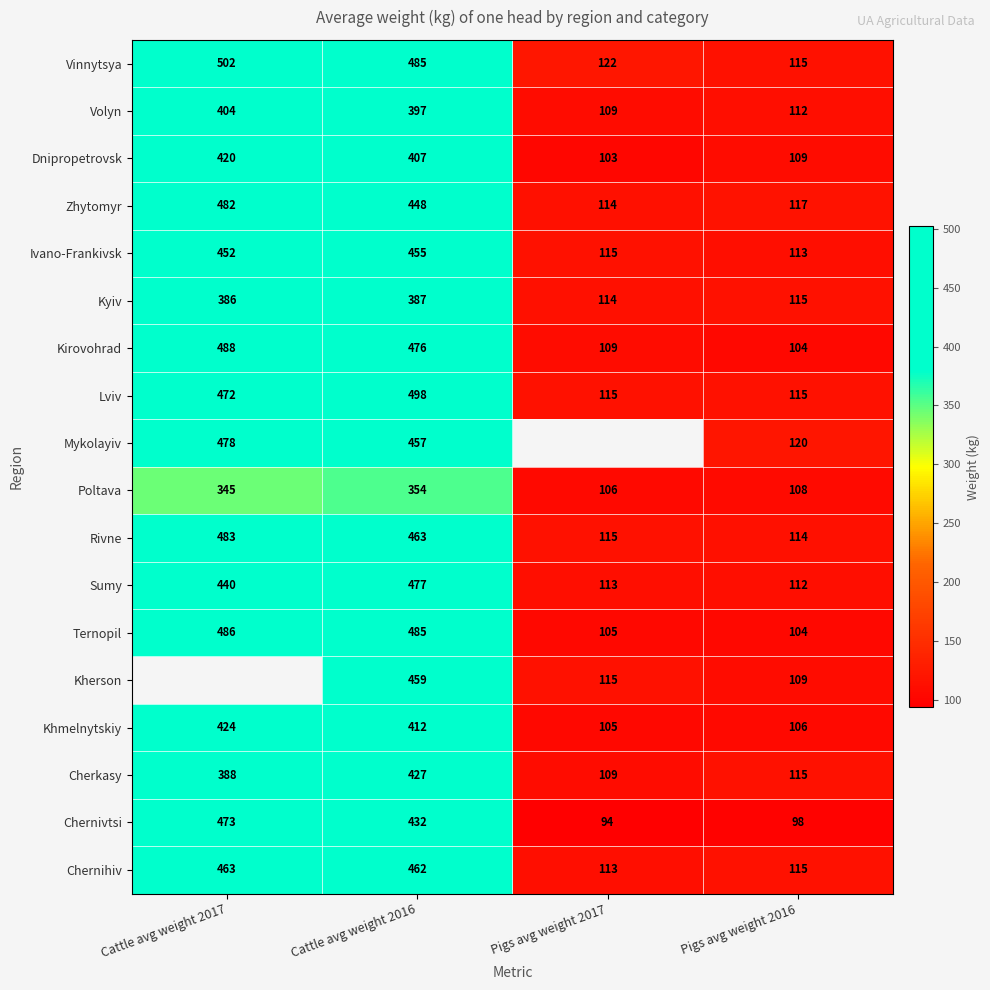

What is the average value of the Chernivtsi series?

274